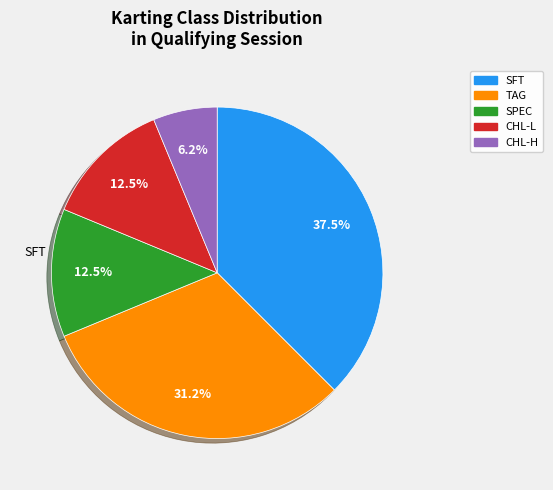

Approximately how many times larger is the value at SFT compared to CHL-L?

3.0